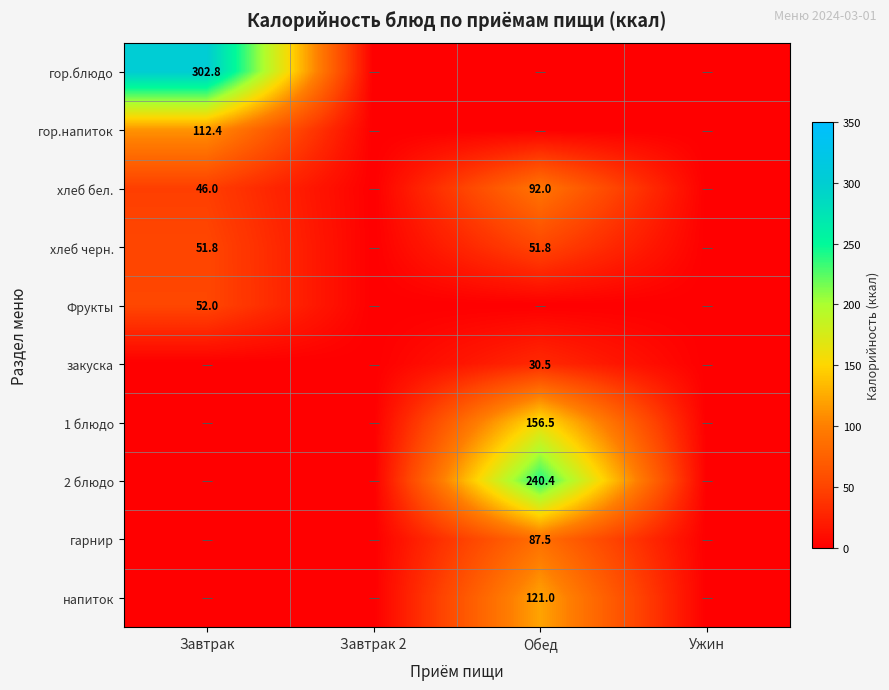

Which series has the largest total across all categories?

гор.блюдо